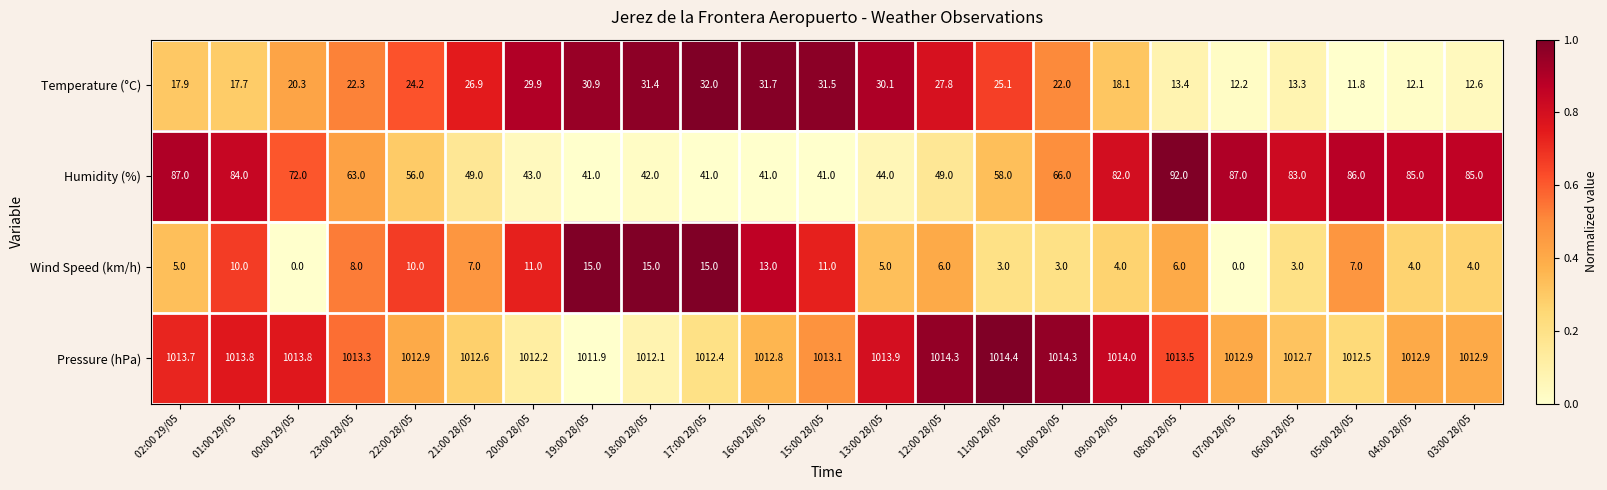

Between 11:00 28/05 and 05:00 28/05, which series saw the biggest shift?

Humidity (%)